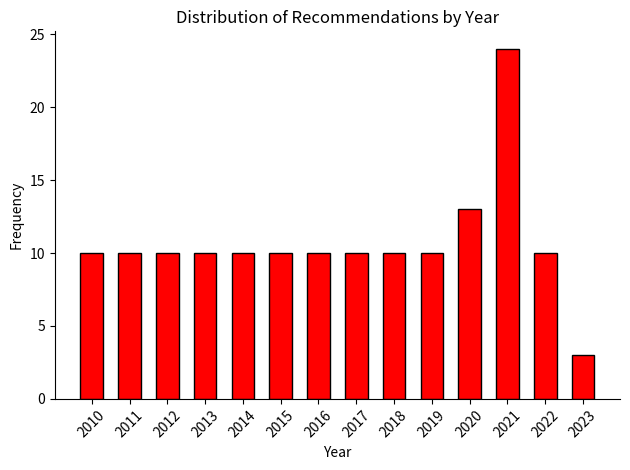

Reading left to right, what are all the values shown in this chart?

10	10	10	10	10	10	10	10	10	10	13	24	10	3